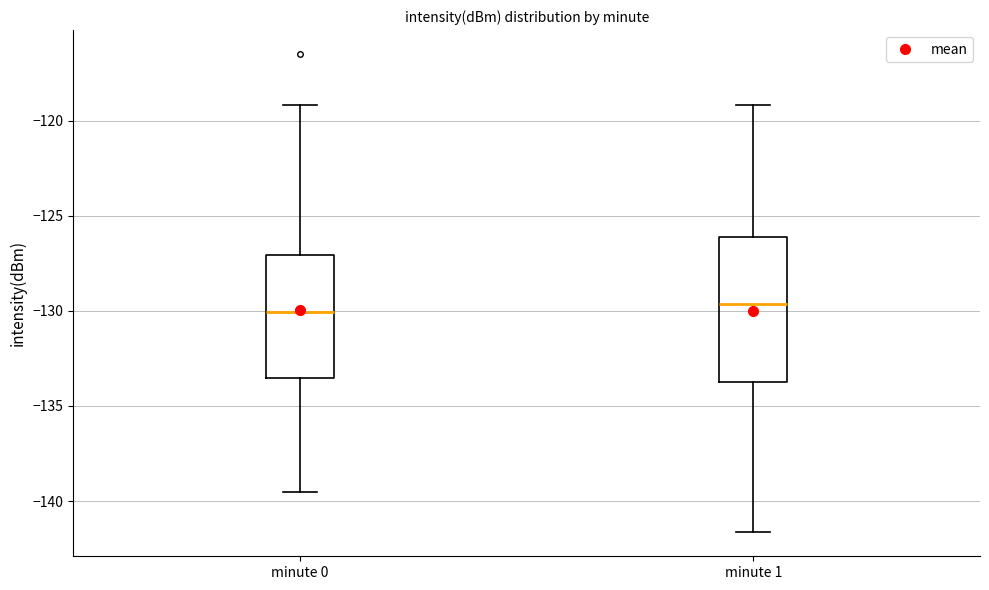

Where is the upper edge of the box for minute 1 on the y-axis? The values are not printed on the chart, so give them approximately, as read against the axis.

-126.0